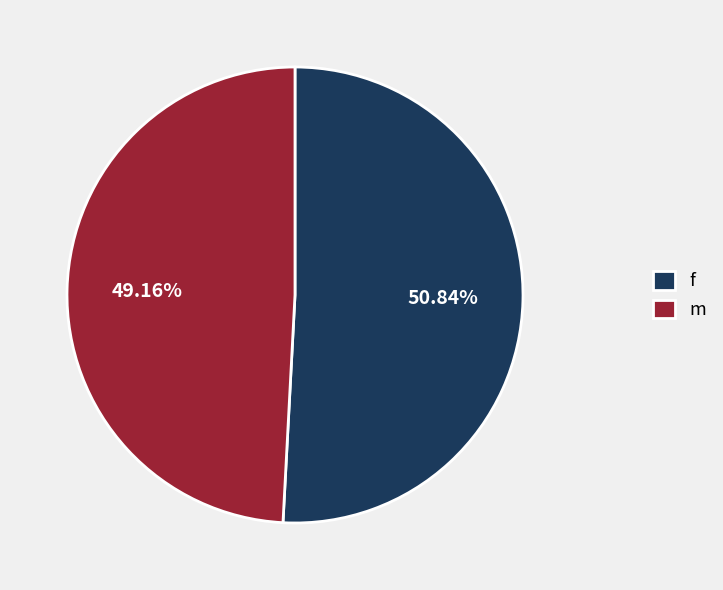

How many slices are in this pie chart?

2